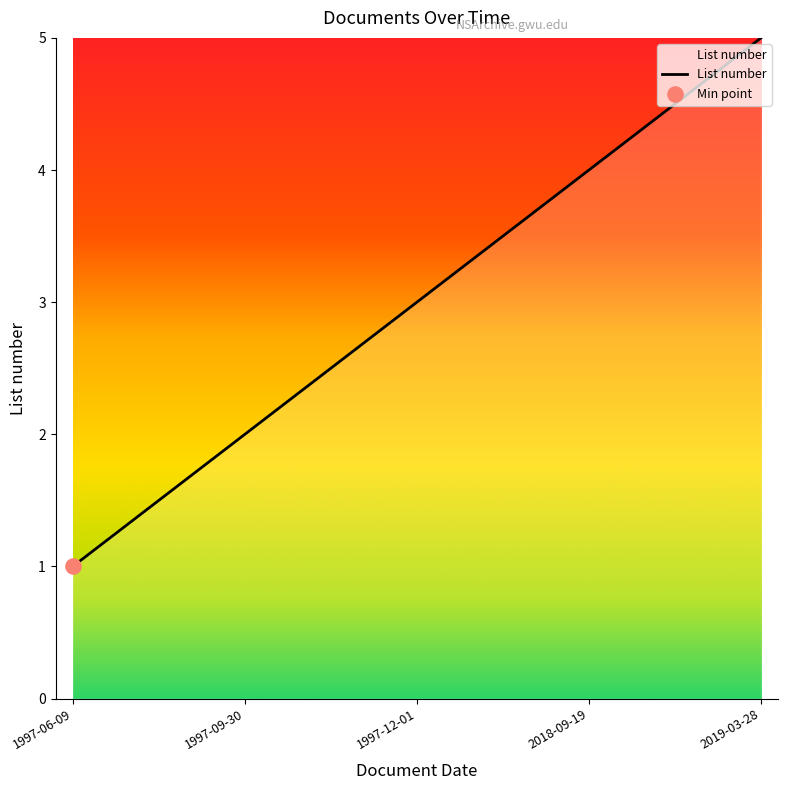

What is the change in value from 1997-12-01 to 2019-03-28?

+2